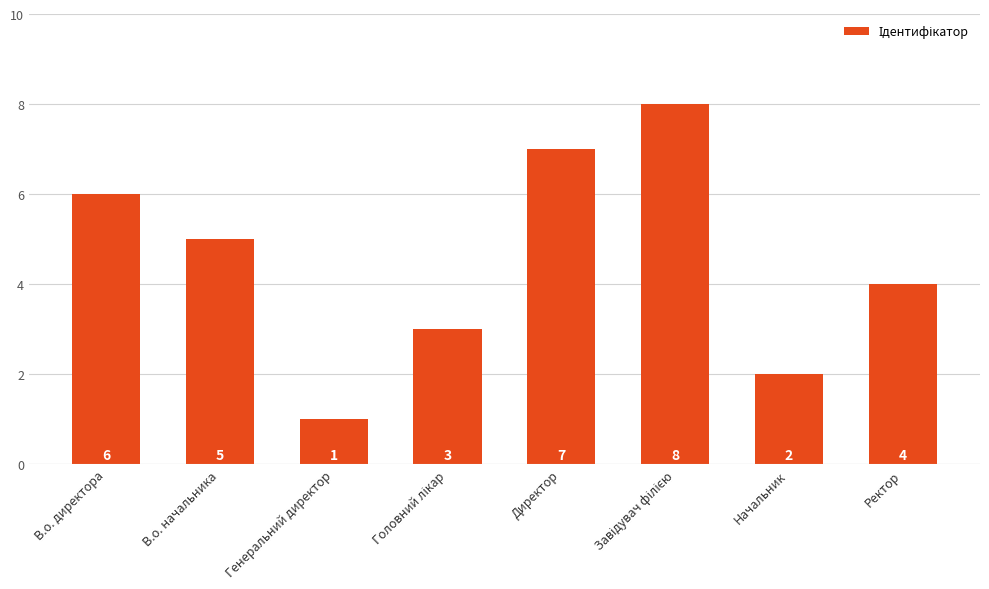

The chart shows a value of 2 at Ректор. True or false?

False